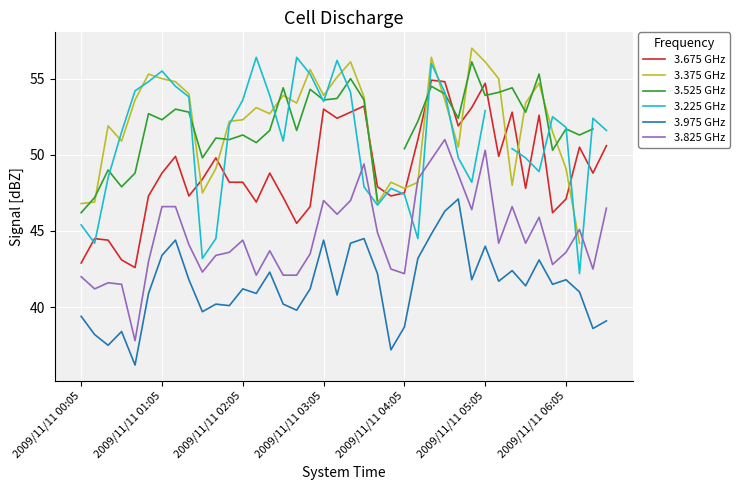

What is the lowest value of the 3.825 GHz series?

37.8